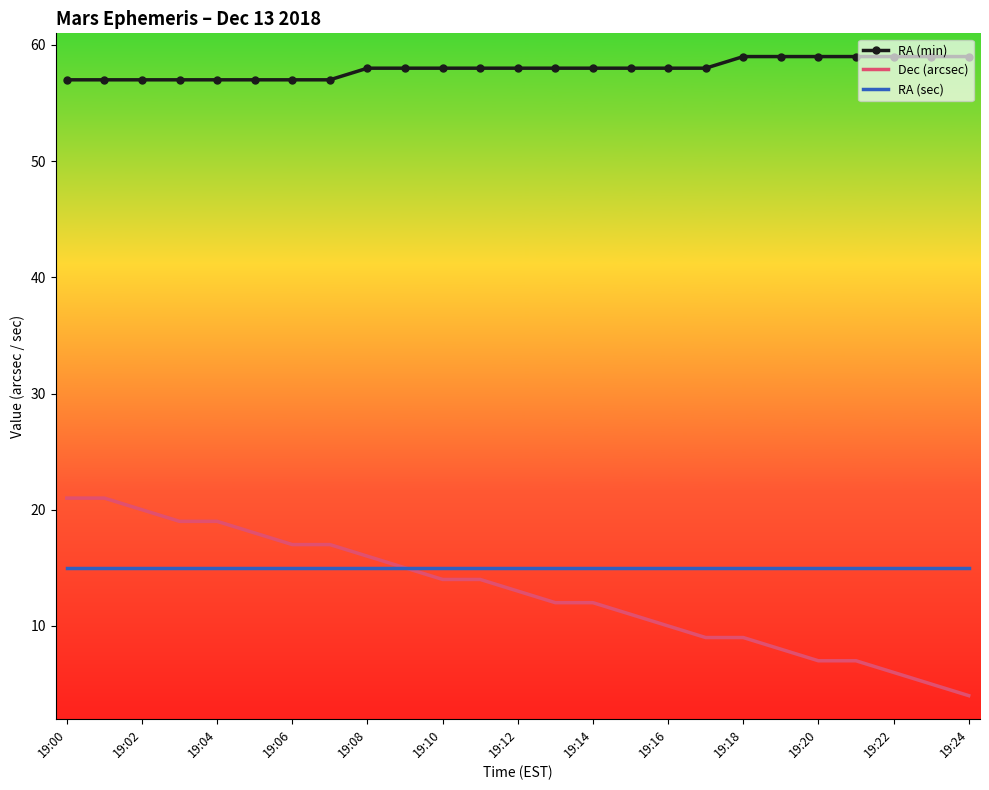

List the series in order of their peak value, highest first.

RA (min), Dec (arcsec), RA (sec)